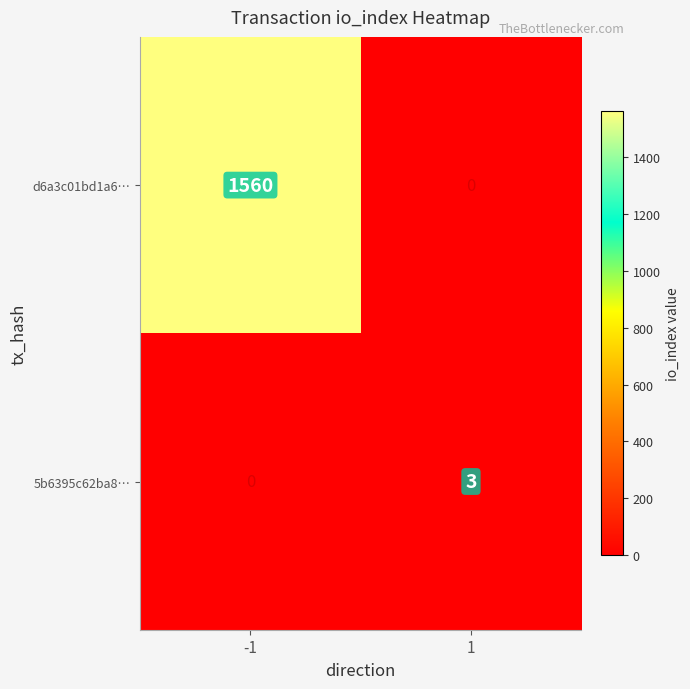

Between -1 and 1, which series saw the biggest shift?

d6a3c01bd1a6…